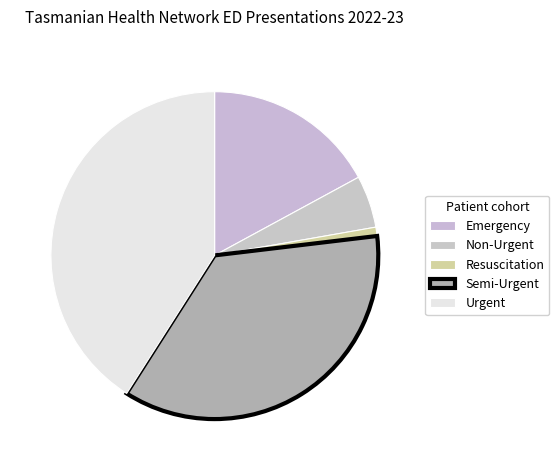

Count the number of slices in the pie.

5